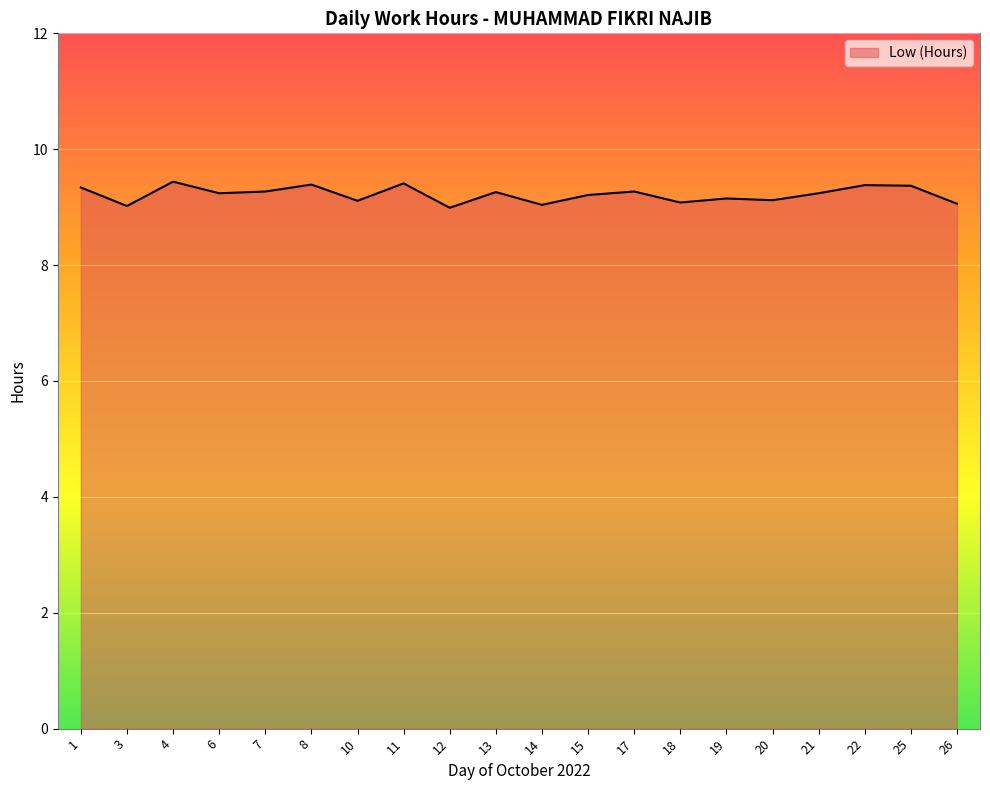

The value at 11 is 12.7. True or false?

False